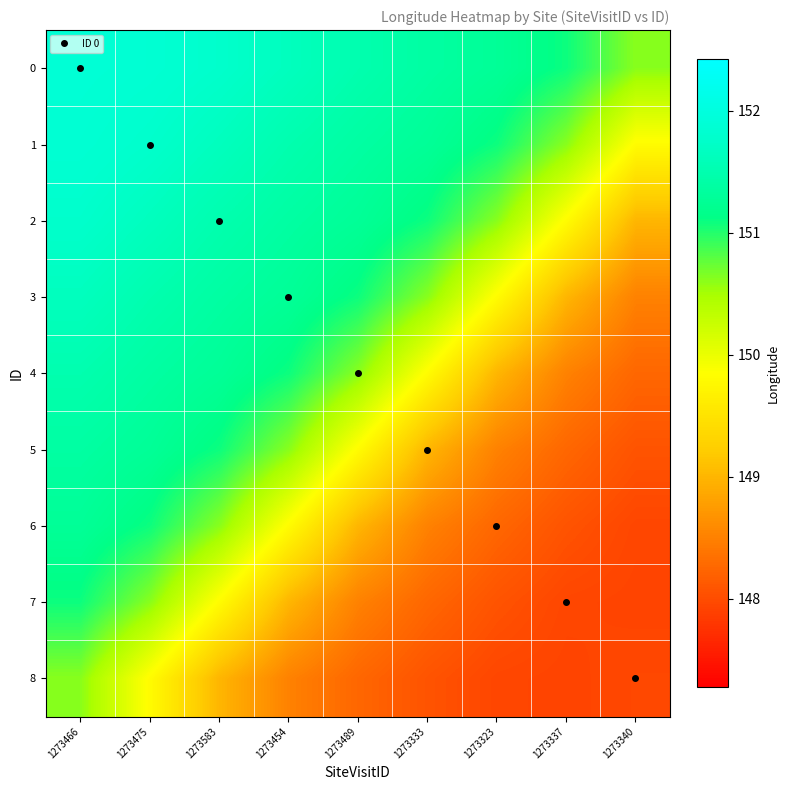

At how many categories does at least one series exceed 149?

9